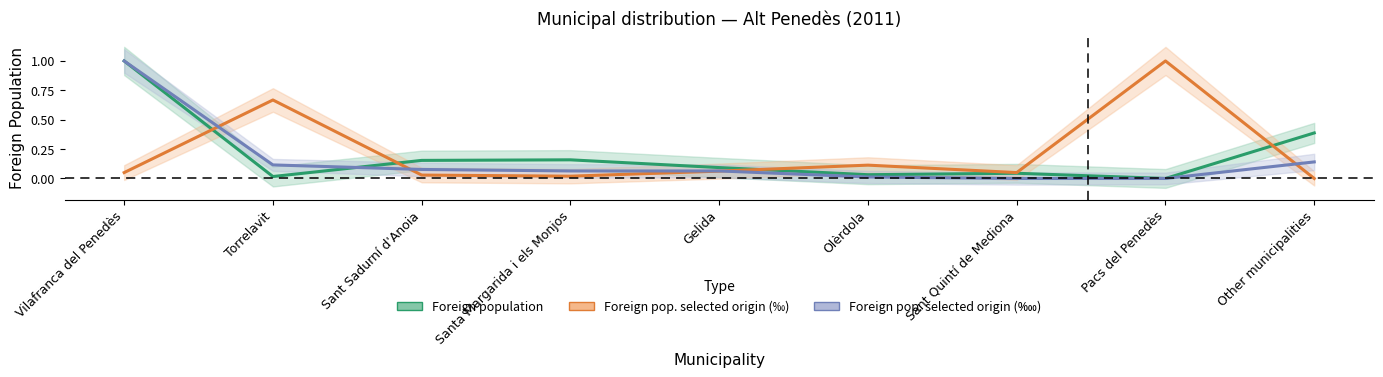

What is the sum of all Foreign pop. selected origin (‱) values?

1.5